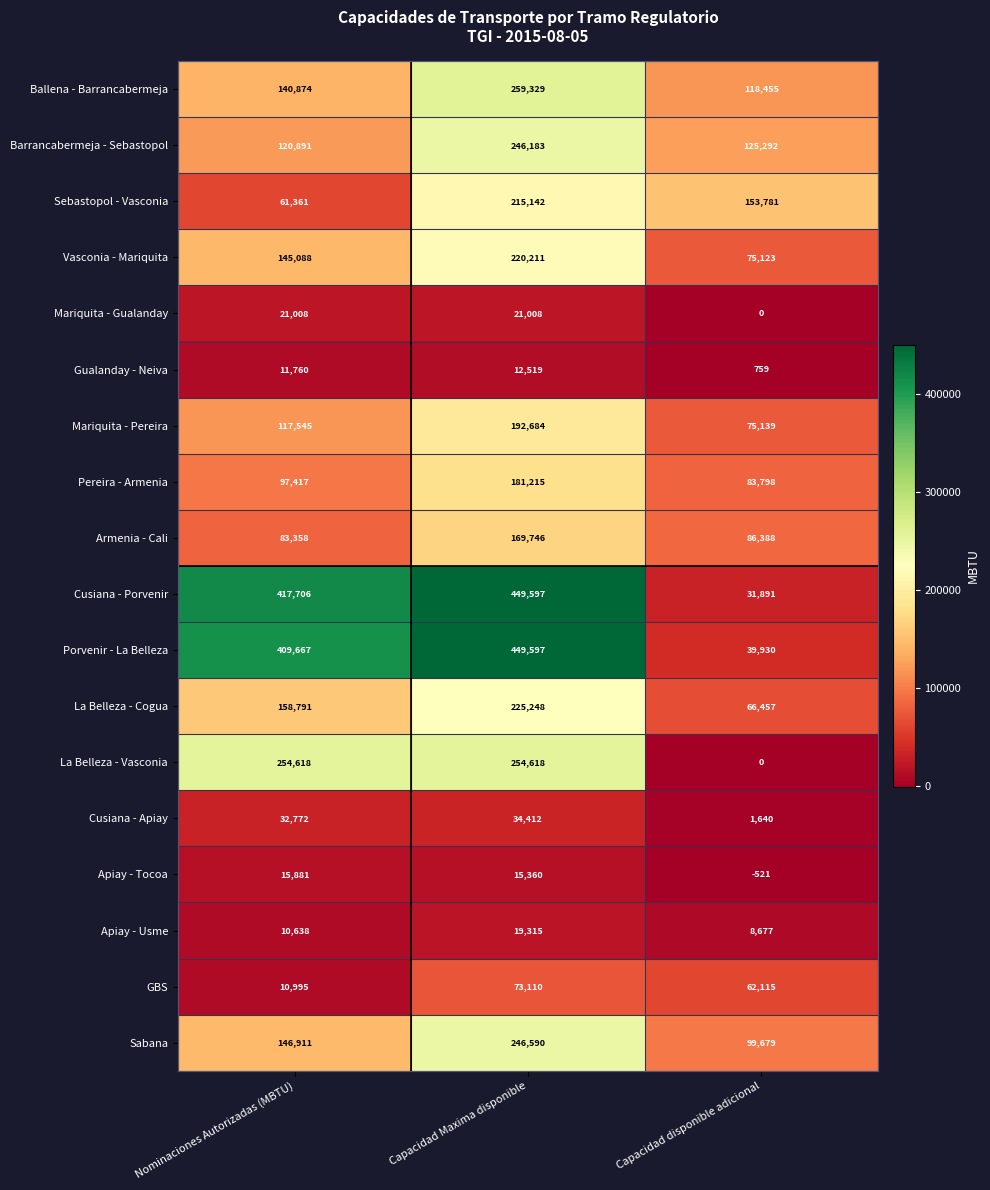

What is the sum of all Cusiana - Apiay values?

68824